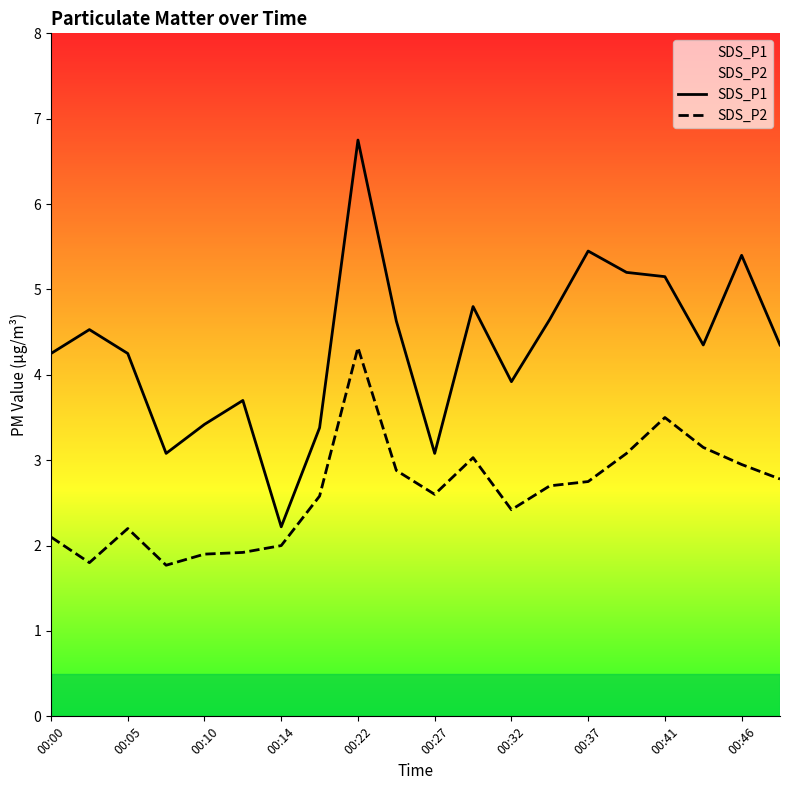

How many lines are shown in the chart?

2